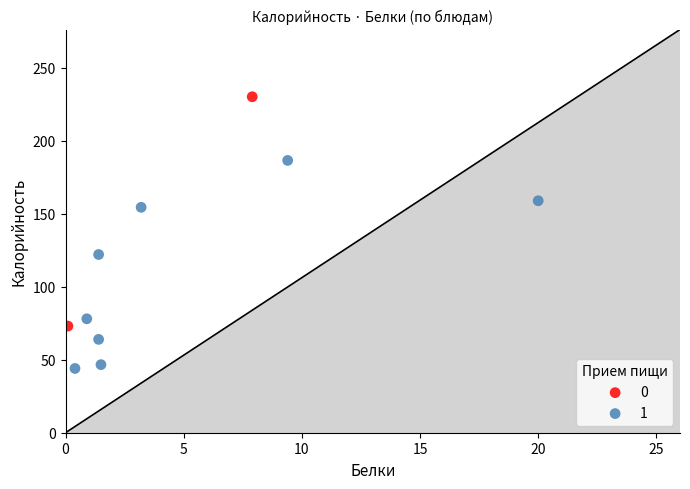

Which series reaches the minimum Y coordinate?

1